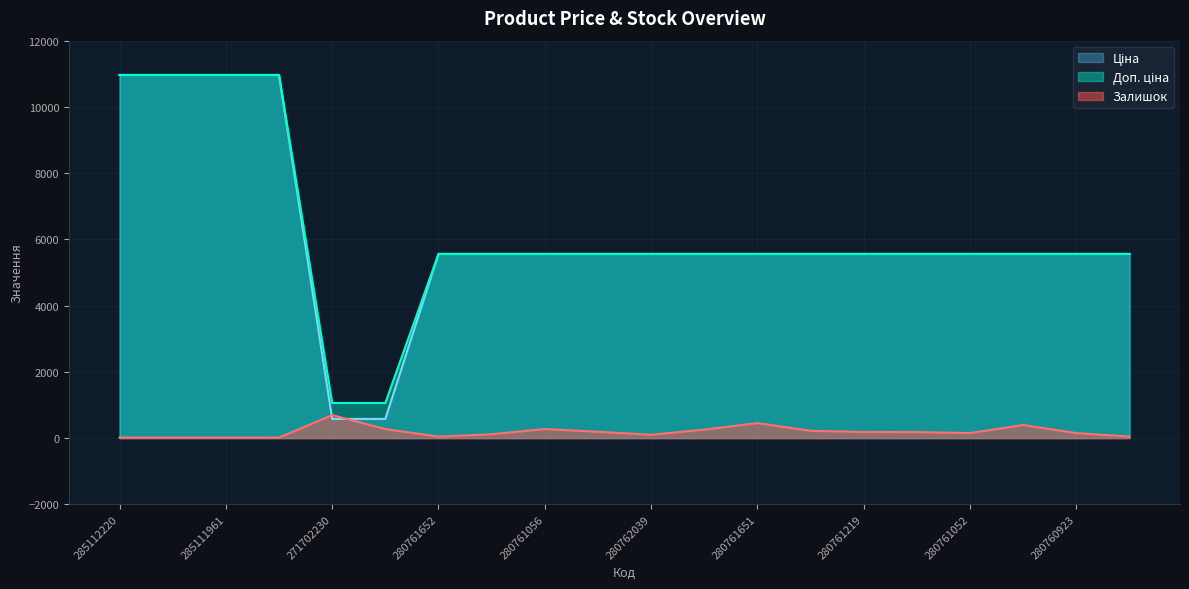

How many interior local peaks does the Залишок series have?

4